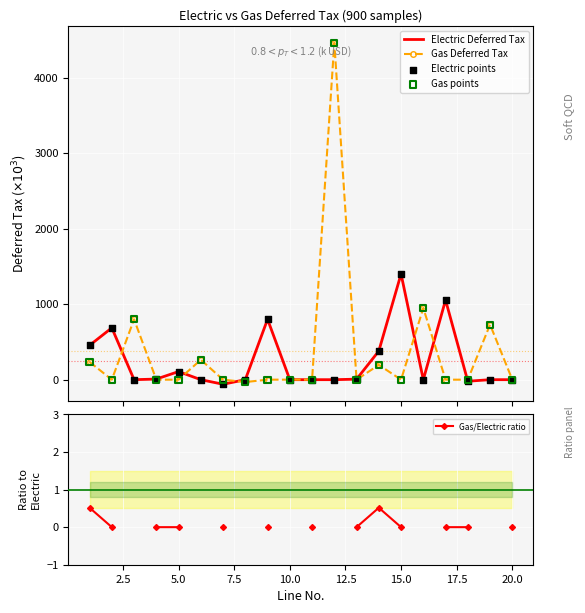

Which series has the largest total across all categories?

Gas Deferred Tax